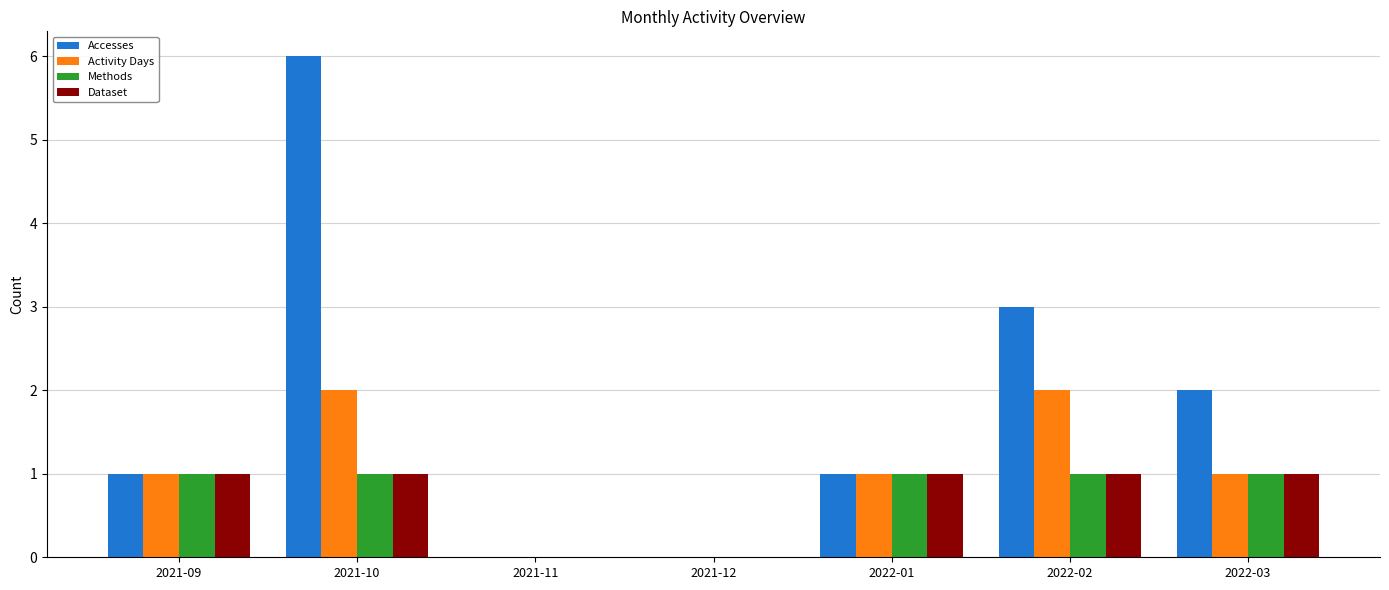

At which label is Accesses closest to 3?

2022-02